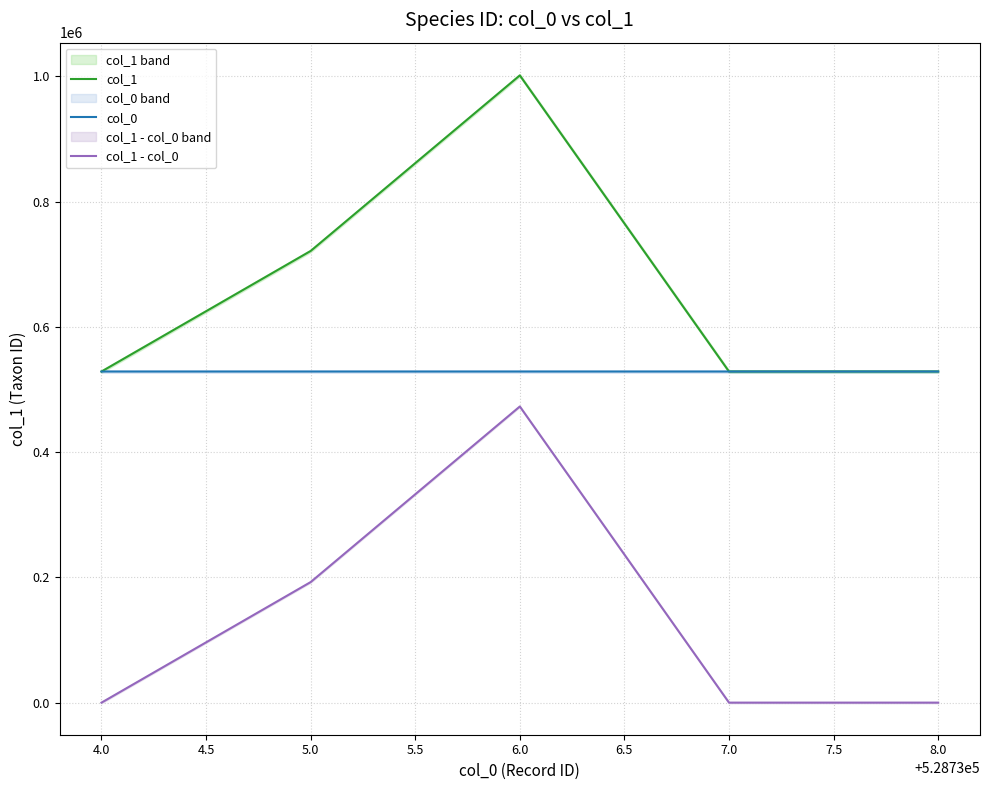

At which label does col_1 first exceed 528738?

5.0